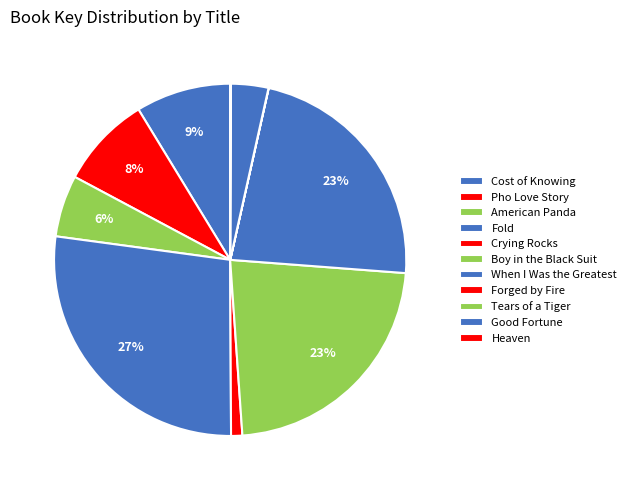

Does Forged by Fire represent more than half of the total?

No